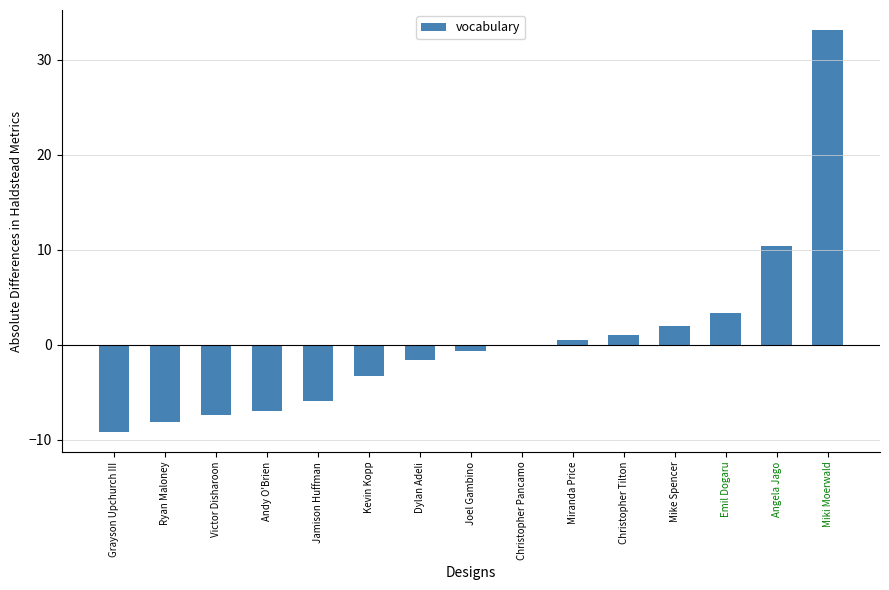

At which category does the chart reach its peak across all series?

Miki Moerwald